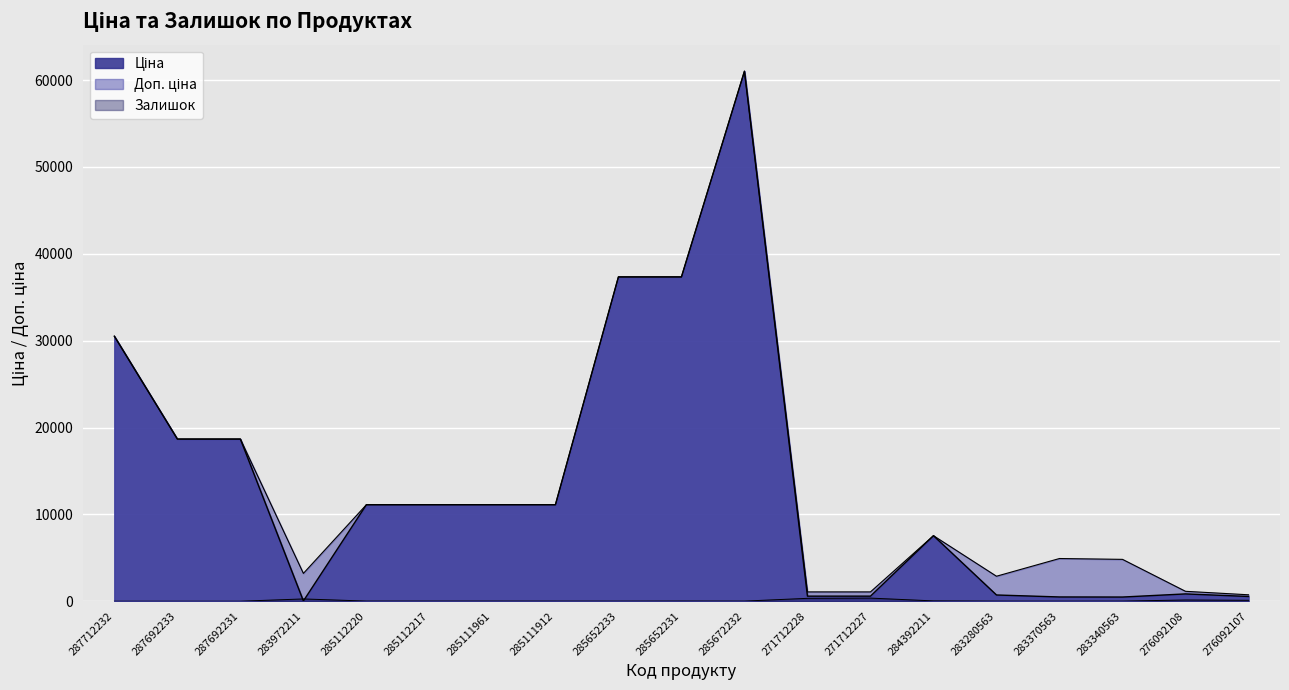

What is the greatest value displayed?

61024.7